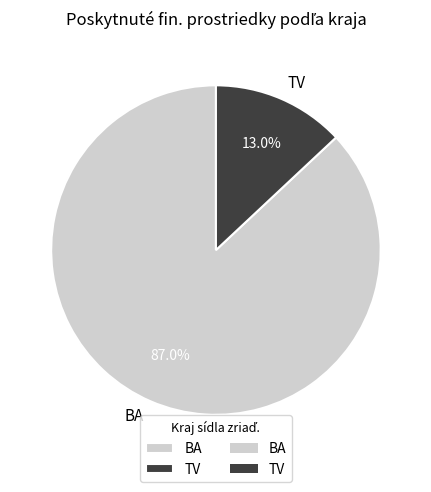

Rank the categories by value from highest to lowest.

BA, TV